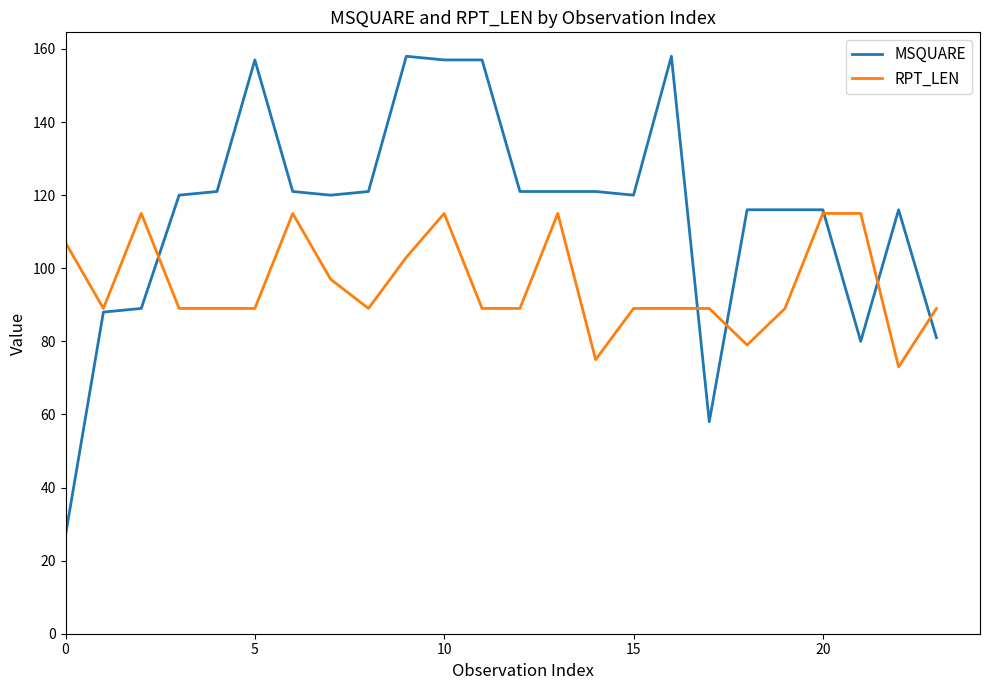

Which series has the widest spread of values?

MSQUARE